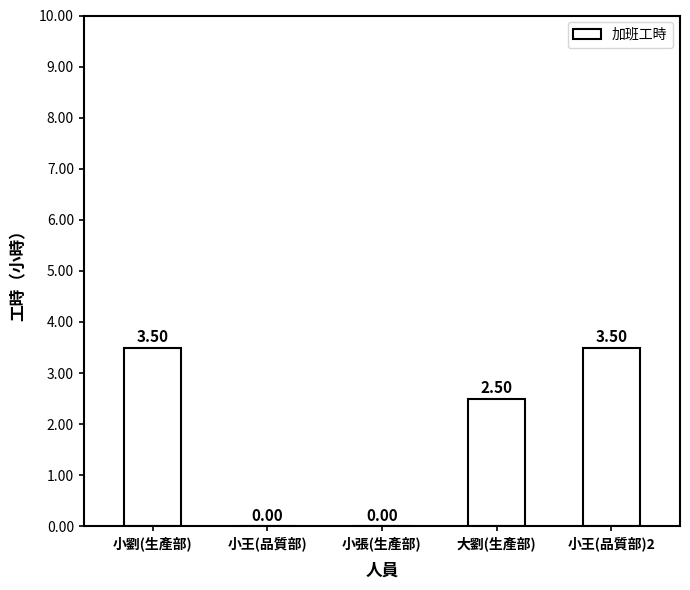

What is the sum of the values at 大劉(生產部) and 小王(品質部)2?

6.0